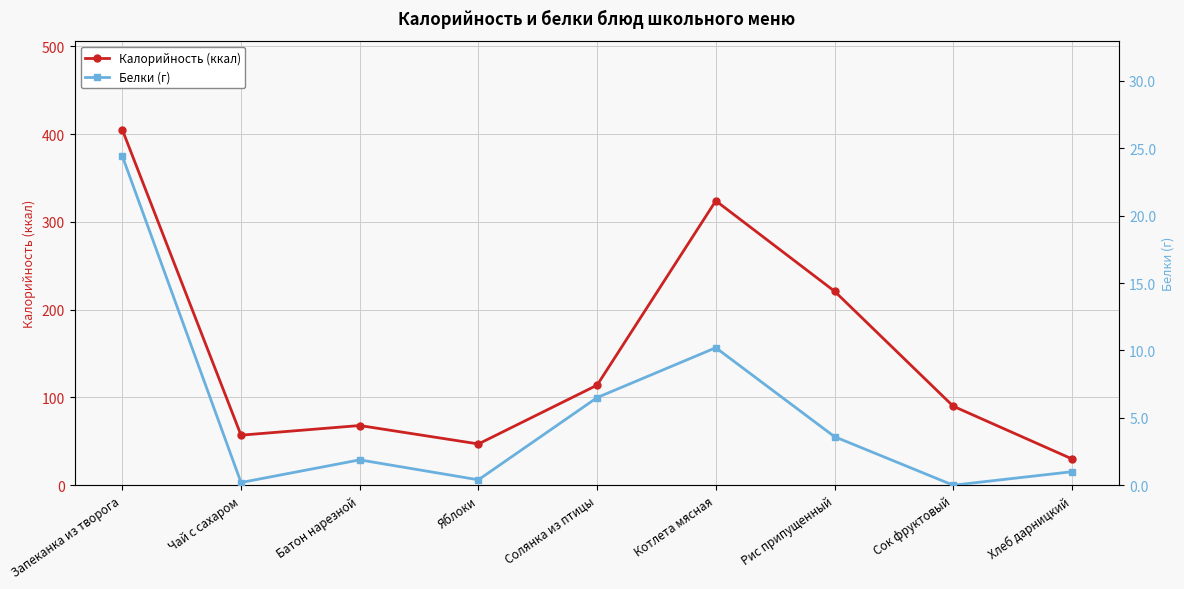

True or false: Белки (г) and Калорийность (ккал) cross at least once.

False